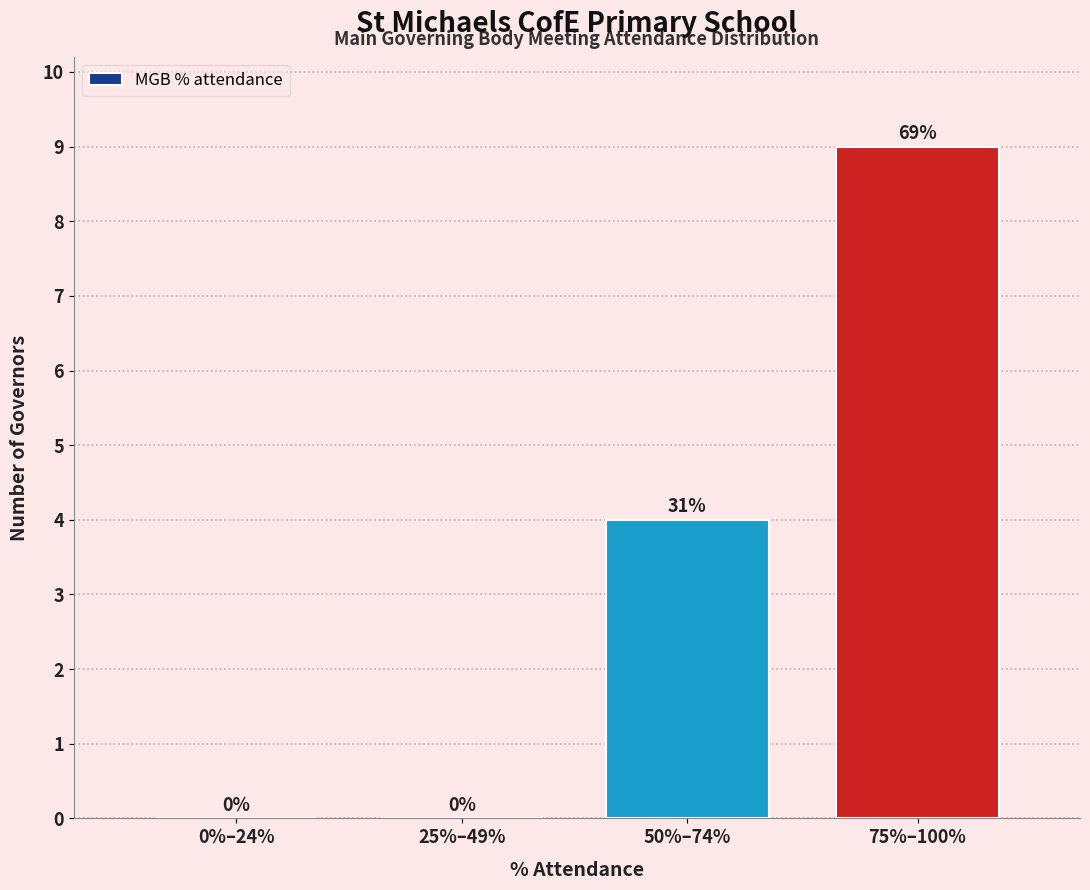

Reading left to right, list all the values displayed in this chart.

0%–24%=0	25%–49%=0	50%–74%=4	75%–100%=9